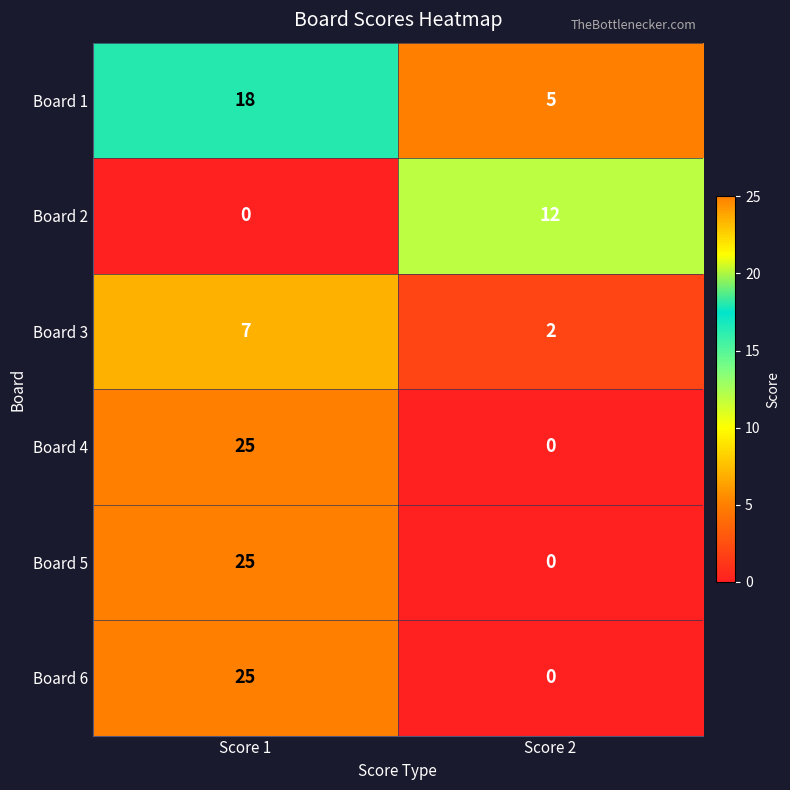

The value of Board 6 at Score 2 is -16. True or false?

False